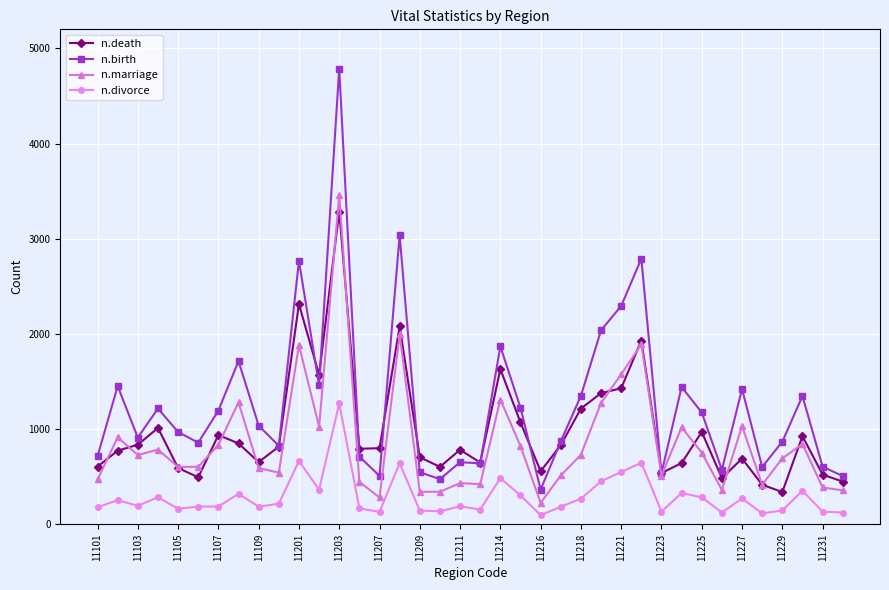

True or false: n.divorce and n.birth cross at least once.

False